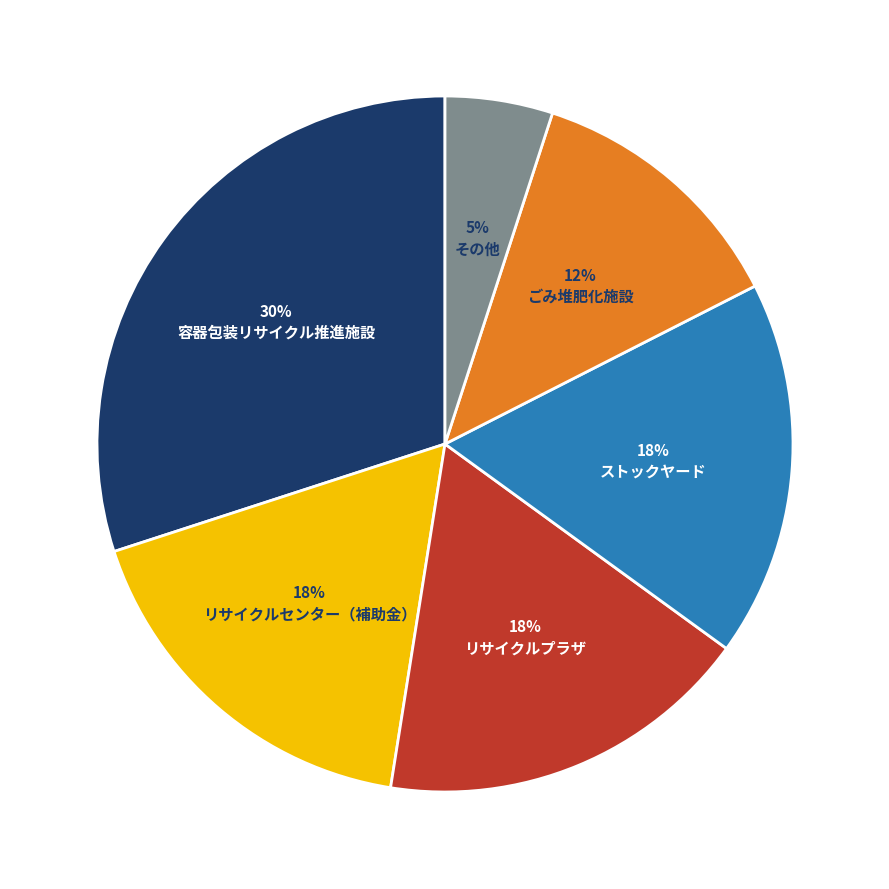

Which category has the biggest portion of the pie?

容器包装リサイクル推進施設